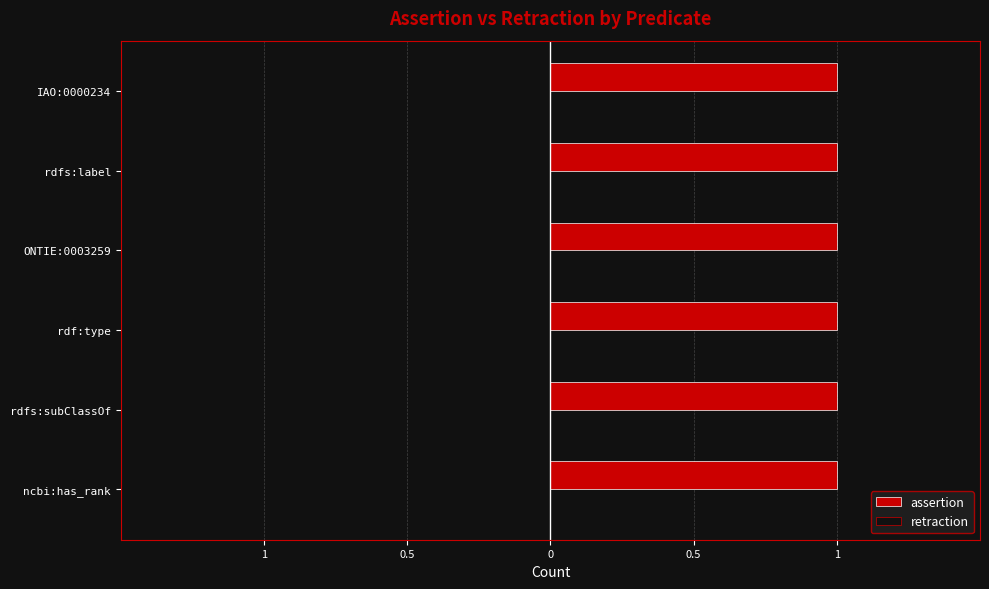

Reading left to right, extract all data points from this chart.

assertion: ncbi:has_rank=1	rdfs:subClassOf=1	rdf:type=1	ONTIE:0003259=1	rdfs:label=1	IAO:0000234=1
retraction: ncbi:has_rank=0	rdfs:subClassOf=0	rdf:type=0	ONTIE:0003259=0	rdfs:label=0	IAO:0000234=0